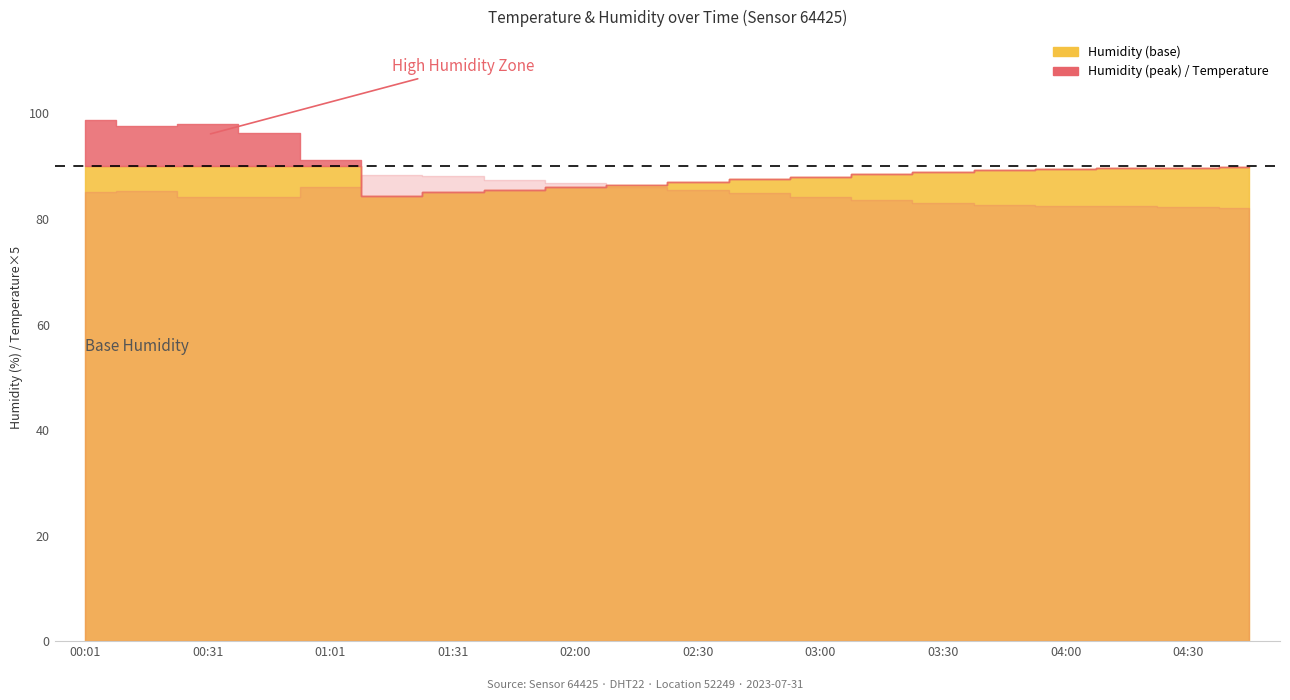

True or false: humidity and temperature cross at least once.

False